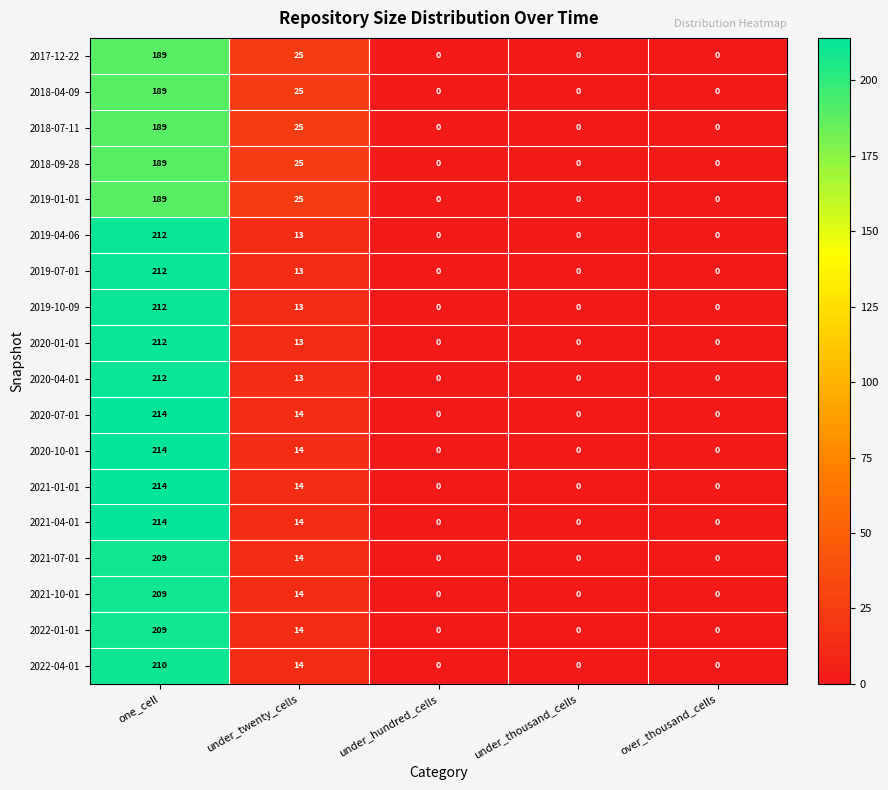

The value of 2021-10-01 at one_cell is 358. True or false?

False